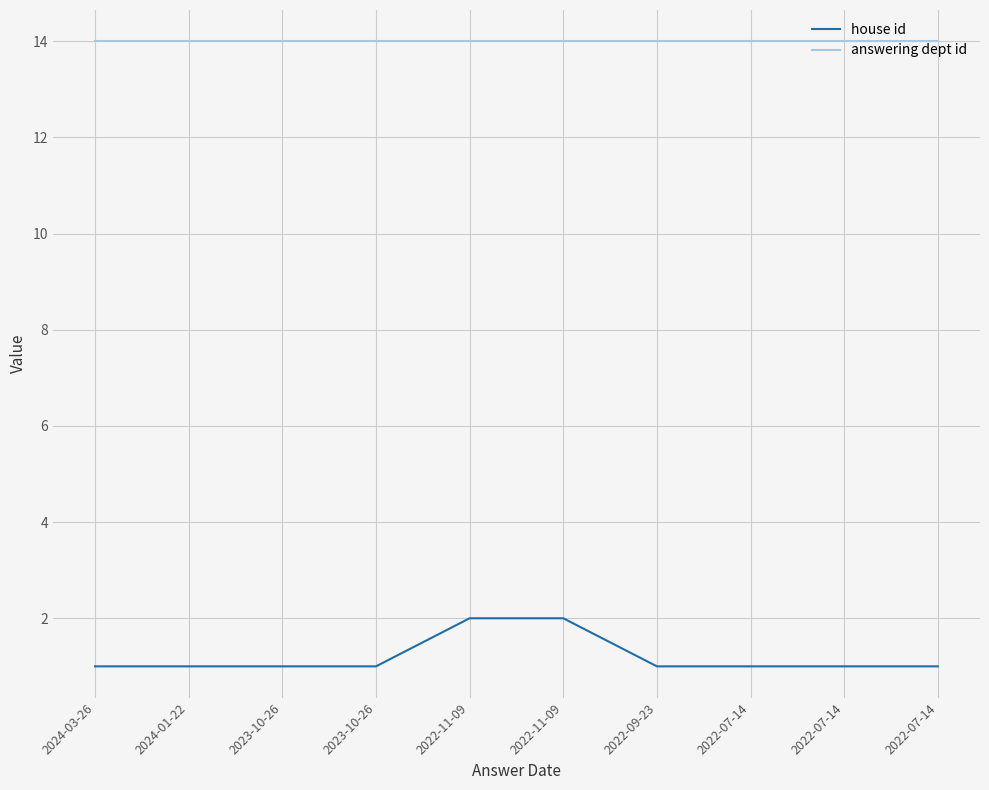

What is the label of the 6th point from the right?

2022-11-09